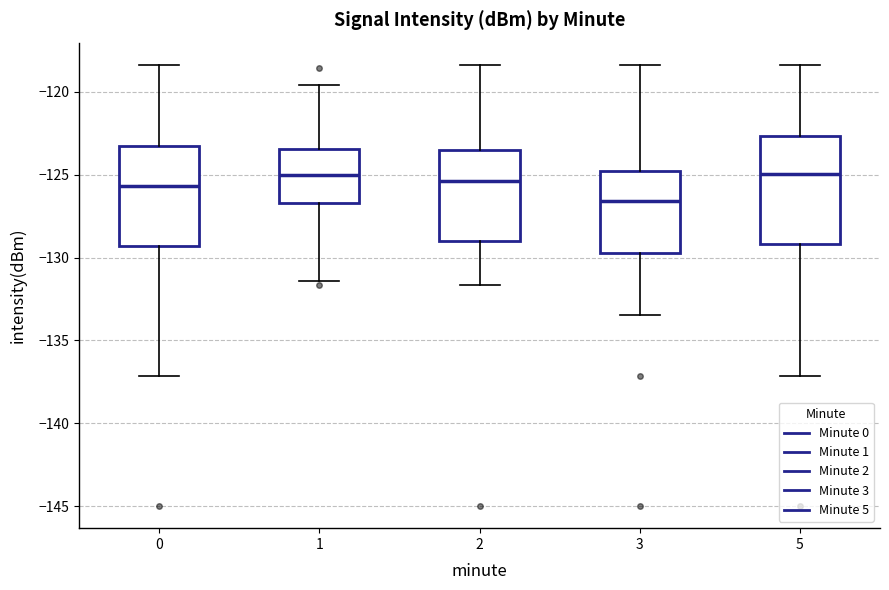

Which box has the lowest median line?

3